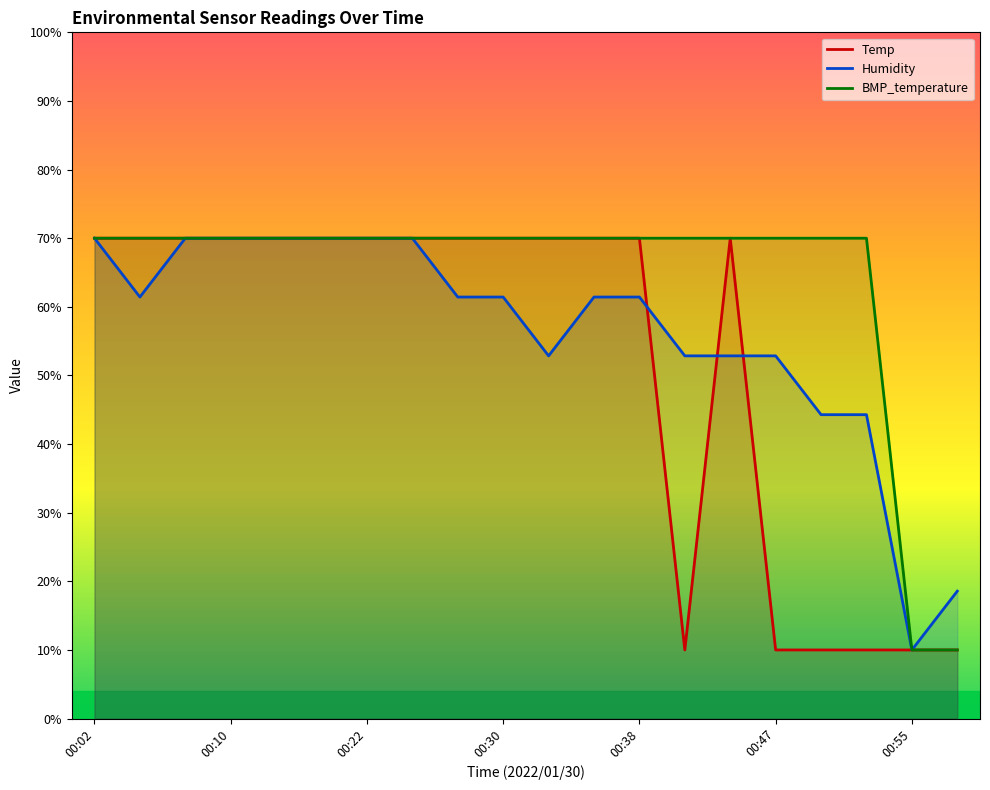

Where does the Humidity series first go above 61?

00:02